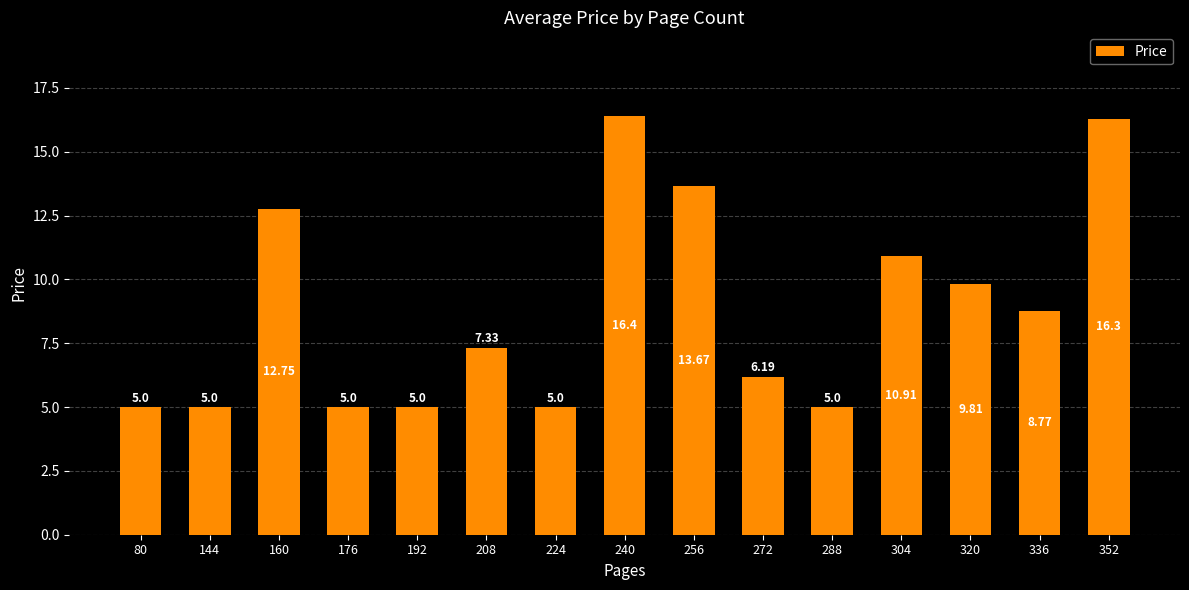

Are the bars grouped side by side (vs. stacked)?

No